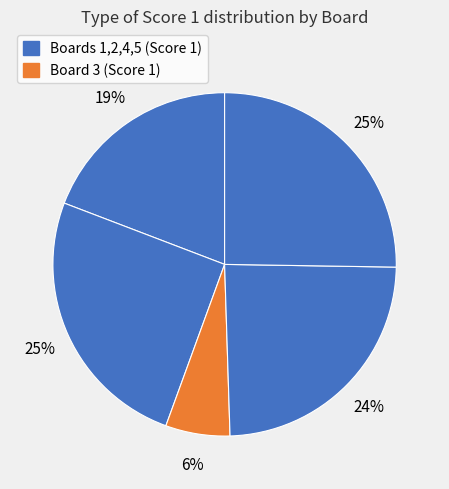

Which category has the smallest portion of the pie?

3